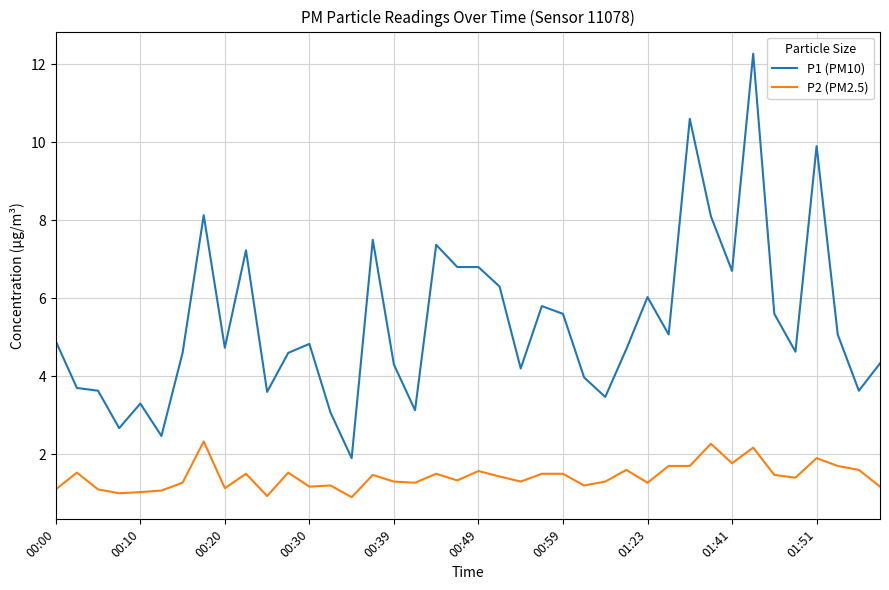

Rank the series by their average value, from highest to lowest.

P1 (PM10), P2 (PM2.5)